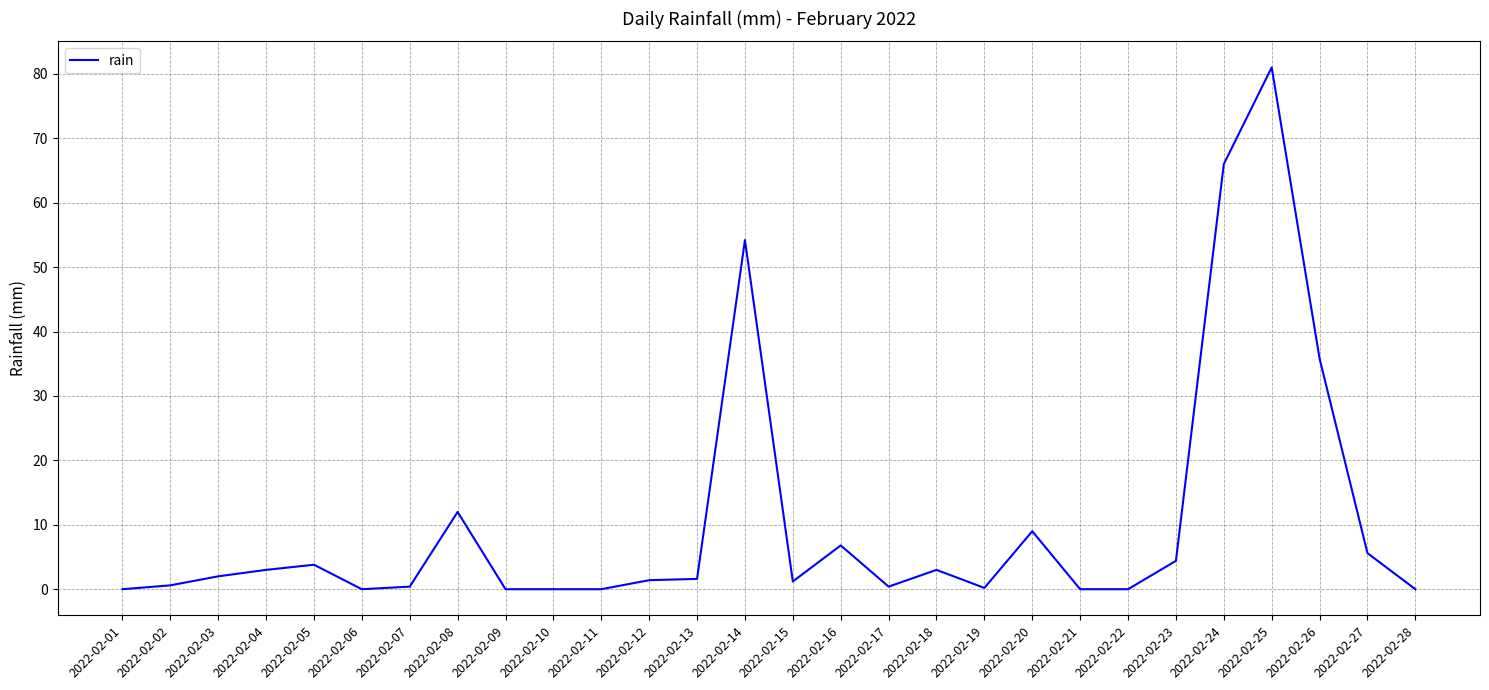

At which label is the value closest to 40?

2022-02-26